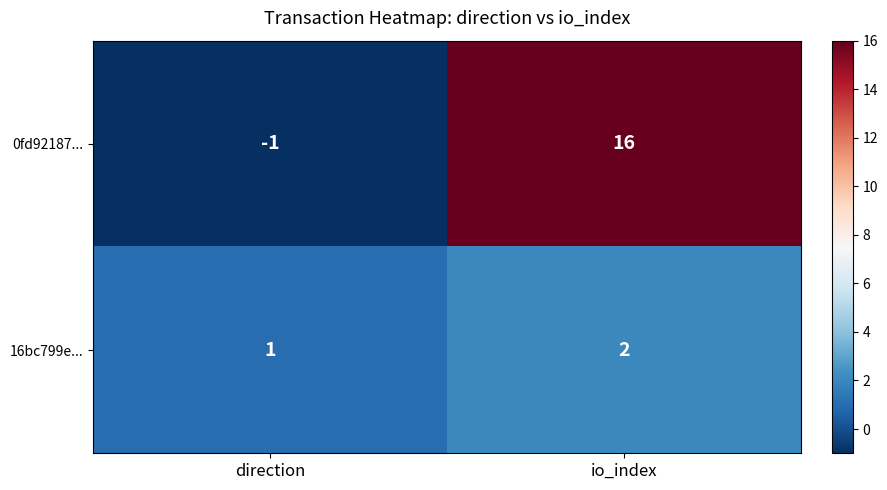

At how many categories does at least one series exceed 2?

1